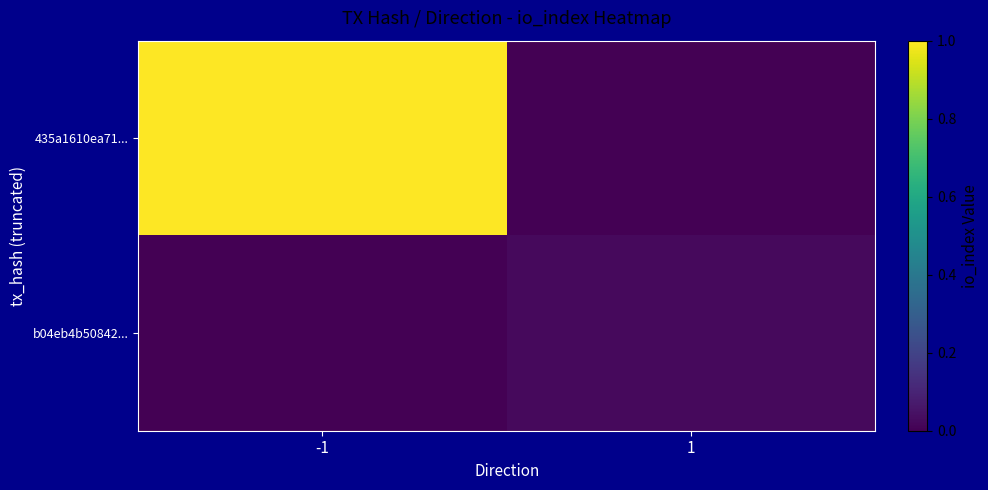

Which has a higher value, 1 or -1?

-1